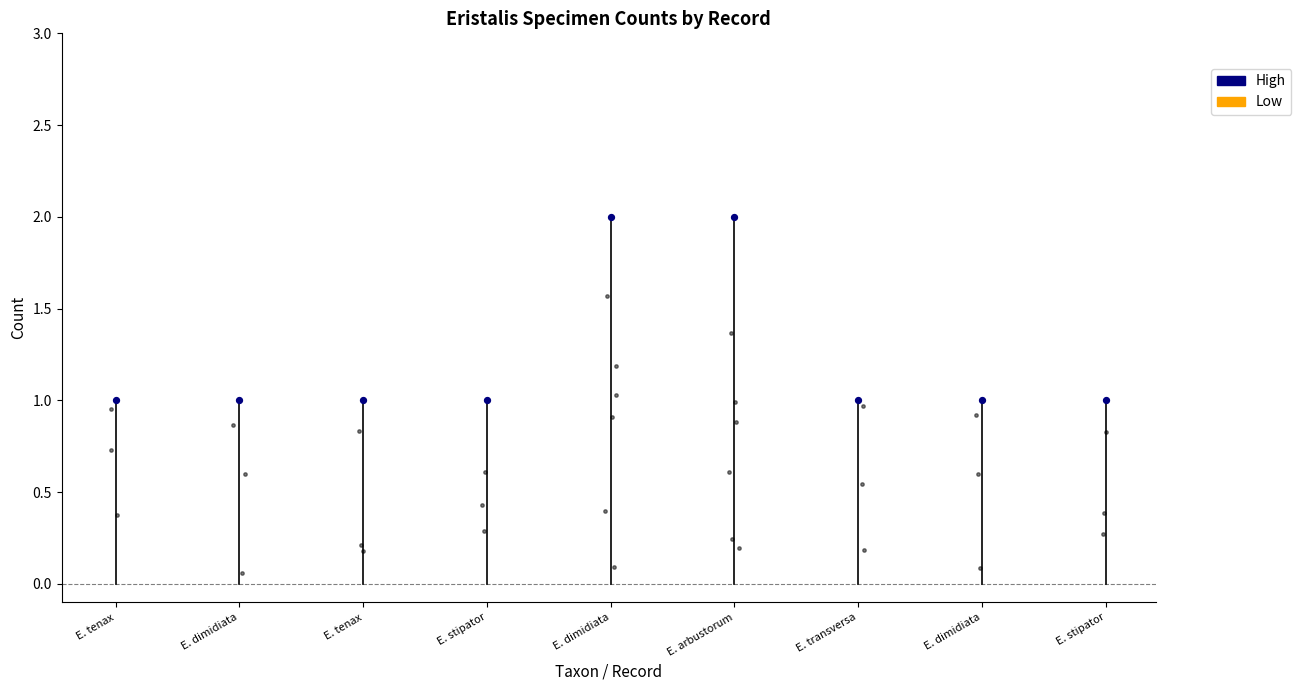

What is the change in value from E. dimidiata to E. dimidiata?

-1